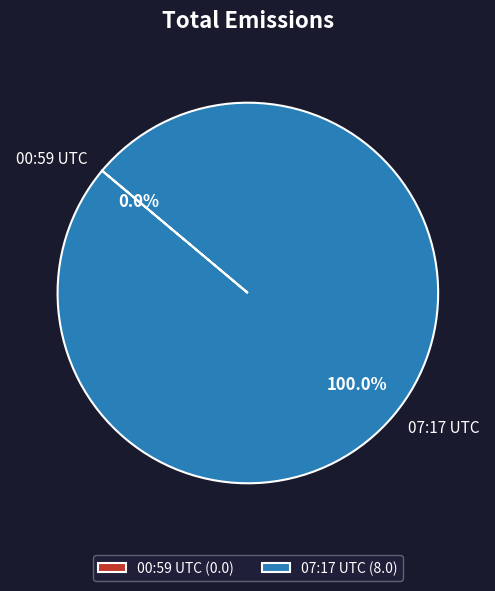

Which category has the biggest portion of the pie?

2022-12-28T07:17:20.449Z